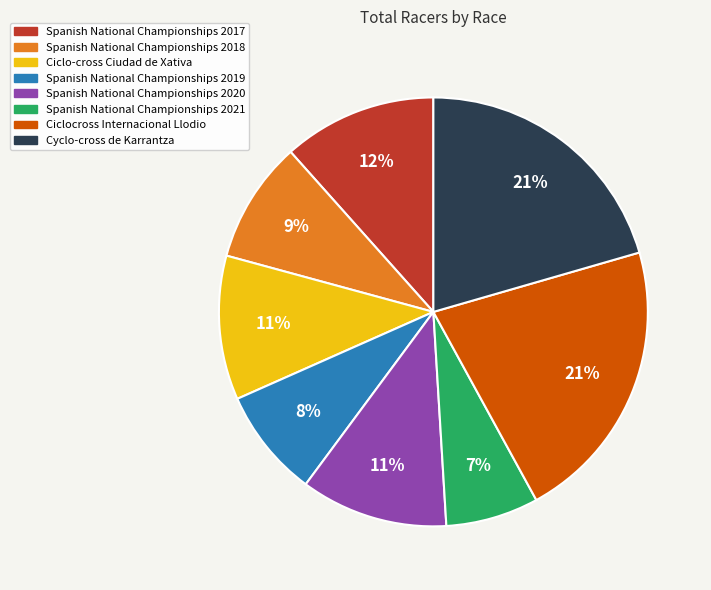

True or false: Cyclo-cross de Karrantza accounts for 14% of the total.

False